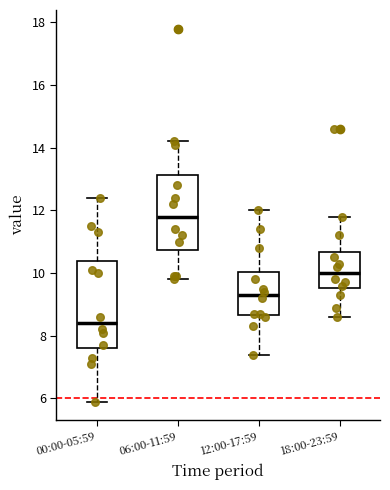

Reading left to right, read every box against the y-axis: the position of its median line, the range the box covers, and the ends of its whiskers. The values are not printed on the chart, so give them approximately, as read against the axis.

00:00-05:59: median 8.4, box 7.6 to 10.4, whiskers 6.0 to 12.4
06:00-11:59: median 11.8, box 10.8 to 13.2, whiskers 9.8 to 14.2
12:00-17:59: median 9.4, box 8.6 to 10.0, whiskers 7.4 to 12.0
18:00-23:59: median 10.0, box 9.6 to 10.6, whiskers 8.6 to 11.8